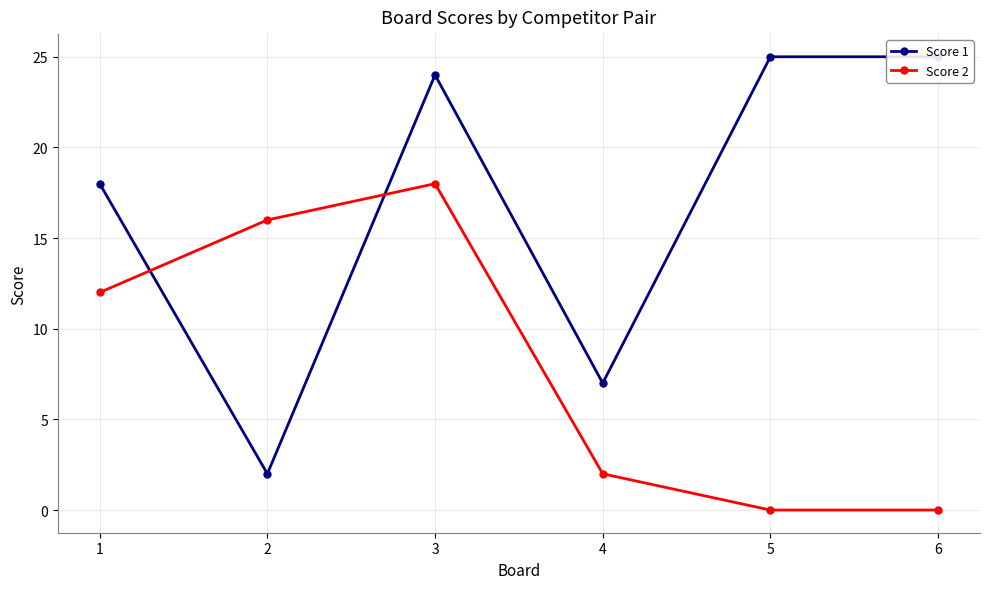

At which label does Score 1 first exceed 24?

5